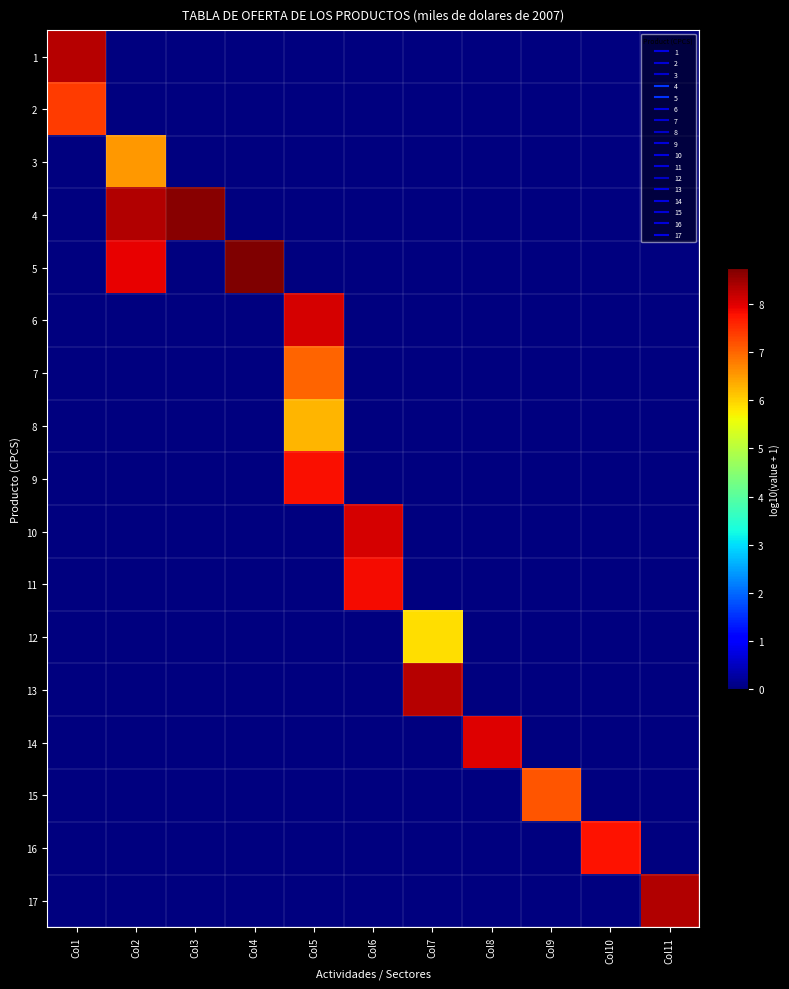

Count the number of data series in this chart.

17